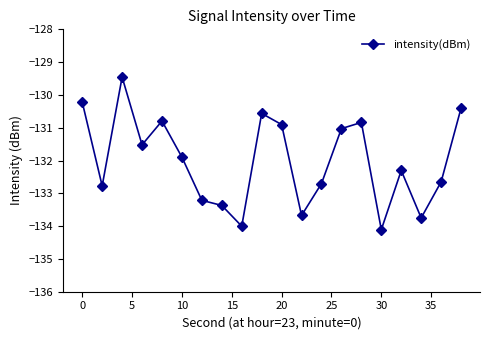

What is the average value?

-132.0